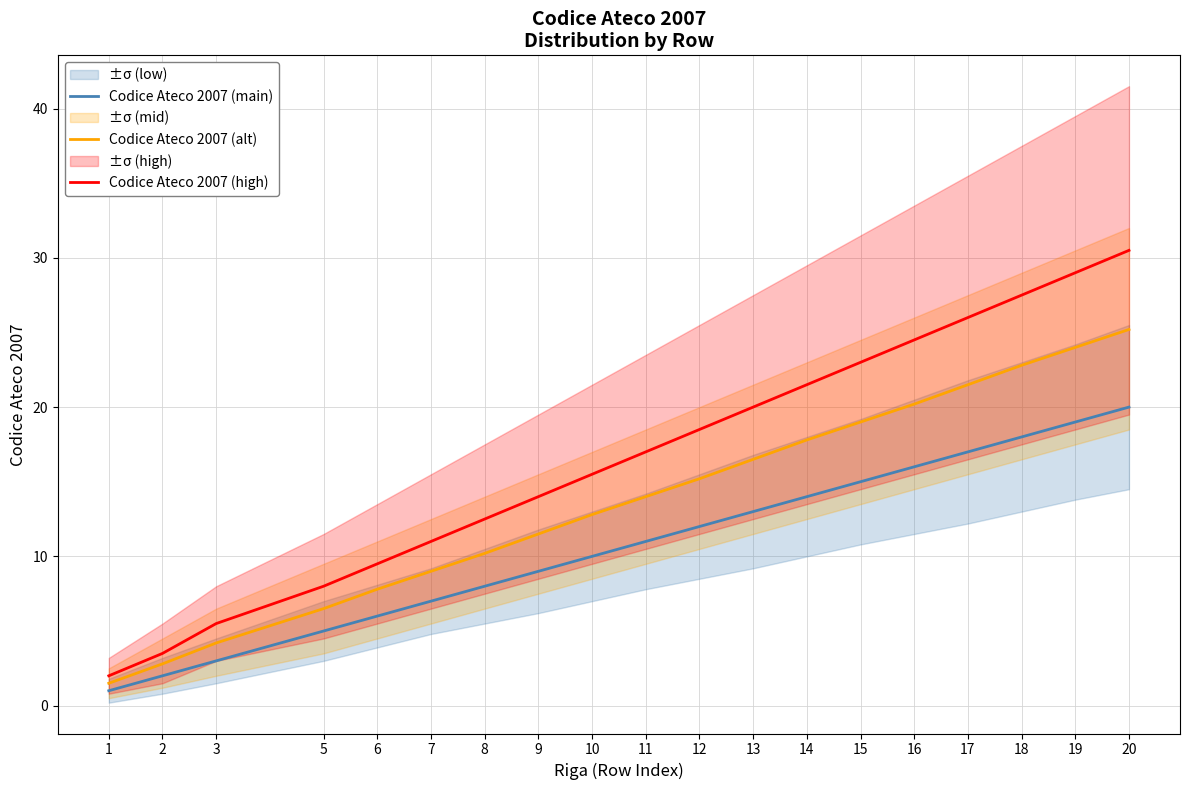

Rank the series at 1 from highest to lowest value.

Codice Ateco 2007 (high), Codice Ateco 2007 (alt), Codice Ateco 2007 (main)